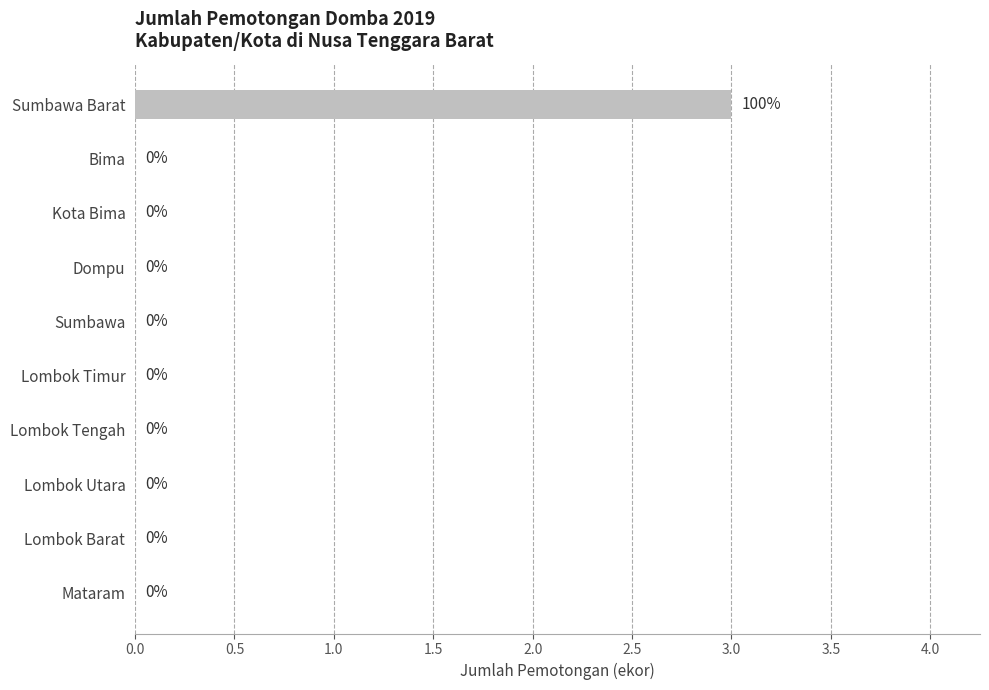

Count the values in the range 0 to 1.

9